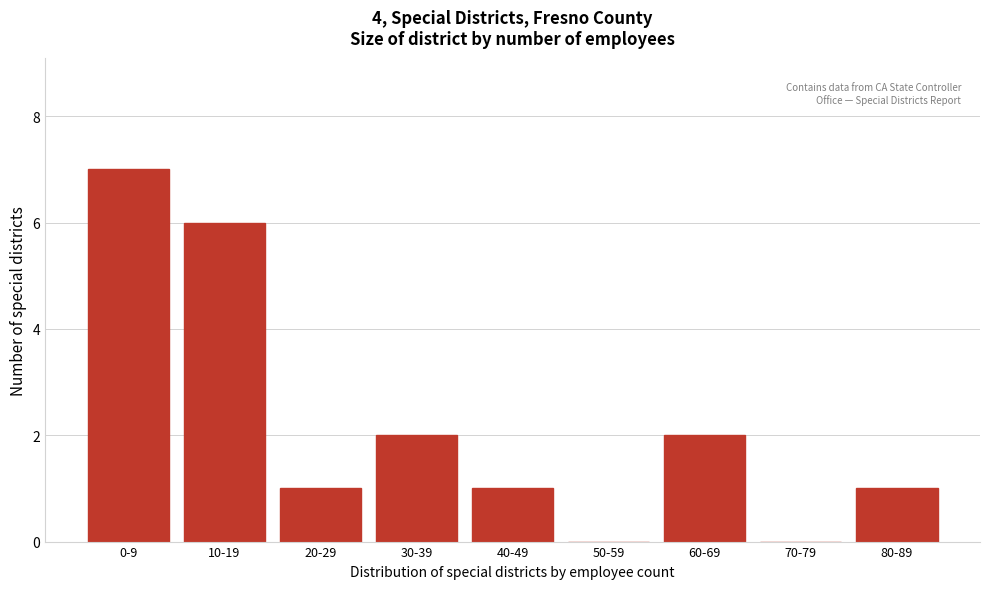

Reading left to right, what are all the values shown in this chart?

0-9=7	10-19=6	20-29=1	30-39=2	40-49=1	50-59=0	60-69=2	70-79=0	80-89=1